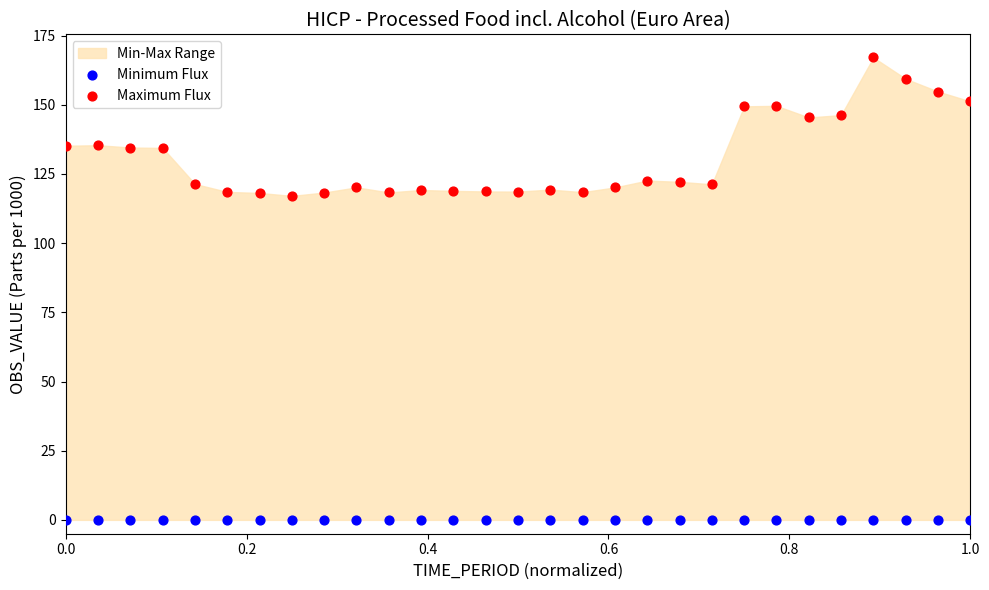

Which series contains the highest Y value?

Maximum Flux